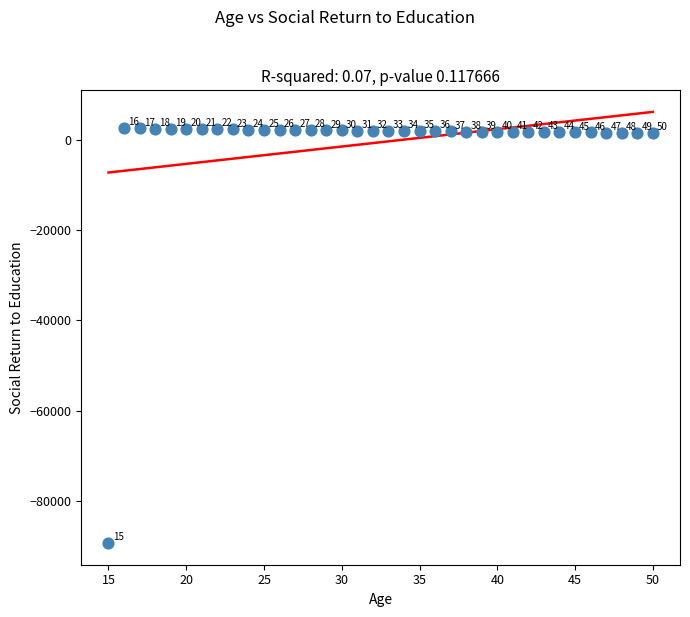

What Y value in the scatter plot is closest to -43370?

1508.1